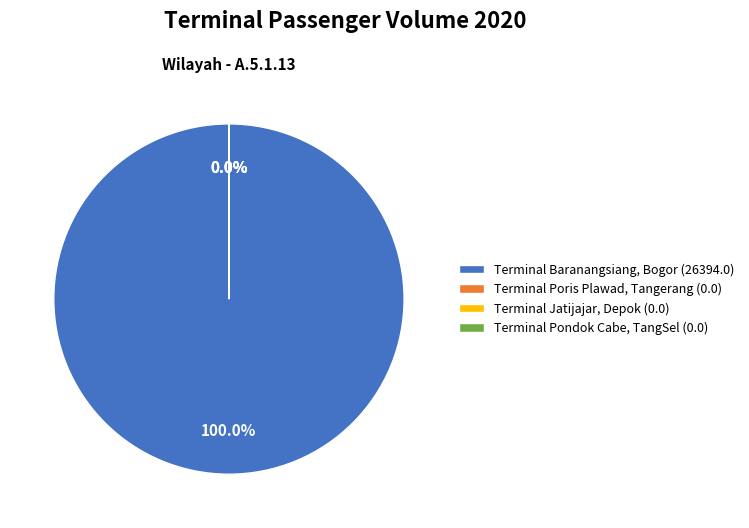

How many segments does this pie chart have?

4